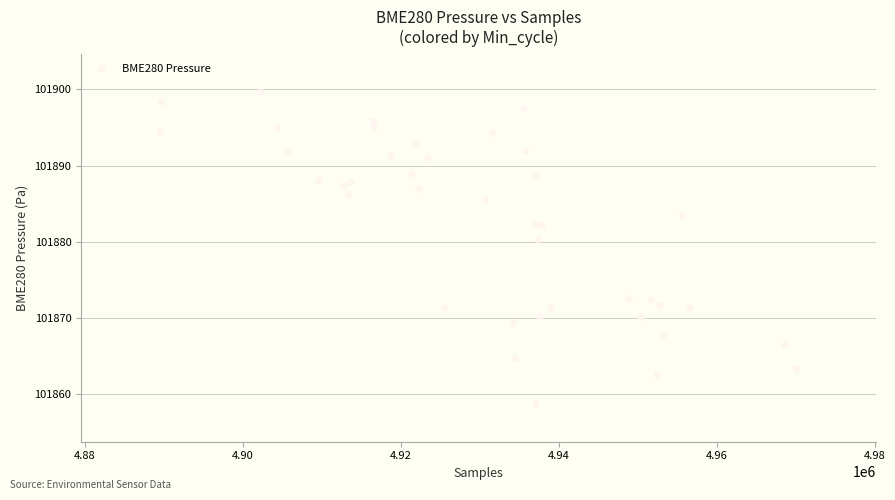

What Y value in the scatter plot is closest to 101879?

101880.3